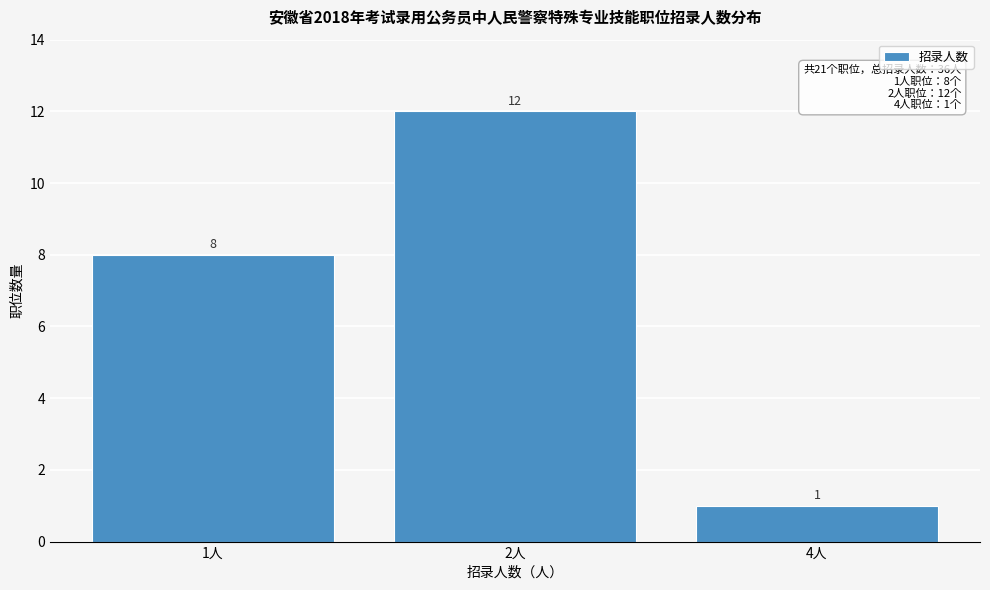

Reading right to left, transcribe all the data shown in this chart.

4人=1	2人=12	1人=8